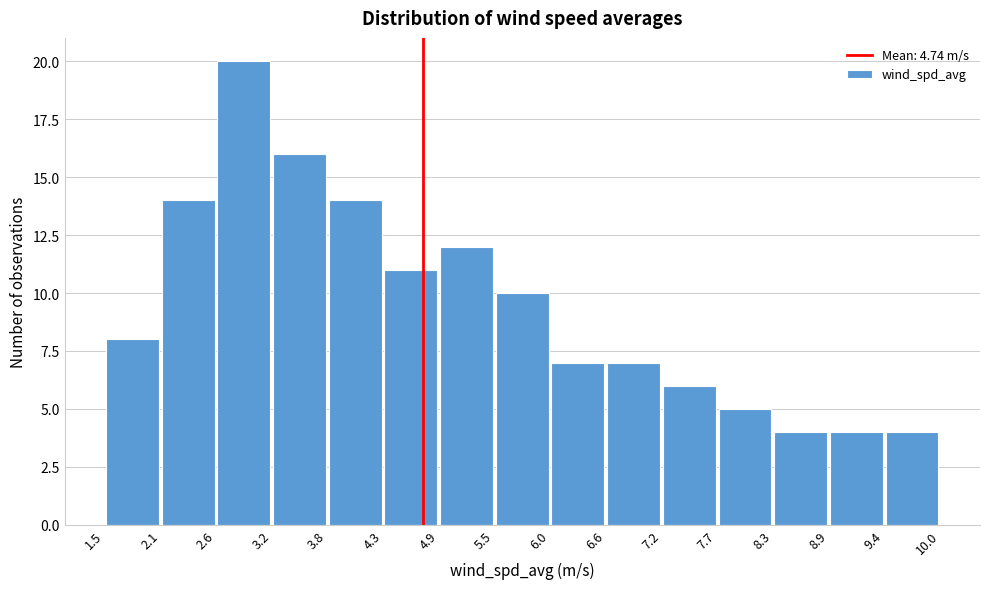

Over which range of the x-axis is the bar tallest?

2.6 to 3.2